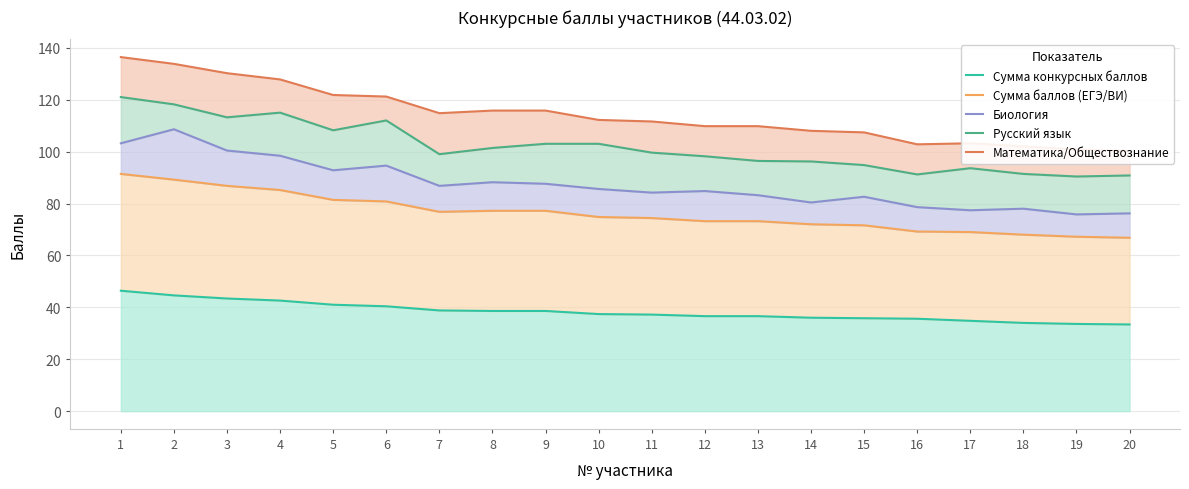

True or false: Сумма конкурсных баллов and Сумма баллов (ЕГЭ/ВИ) cross at least once.

False